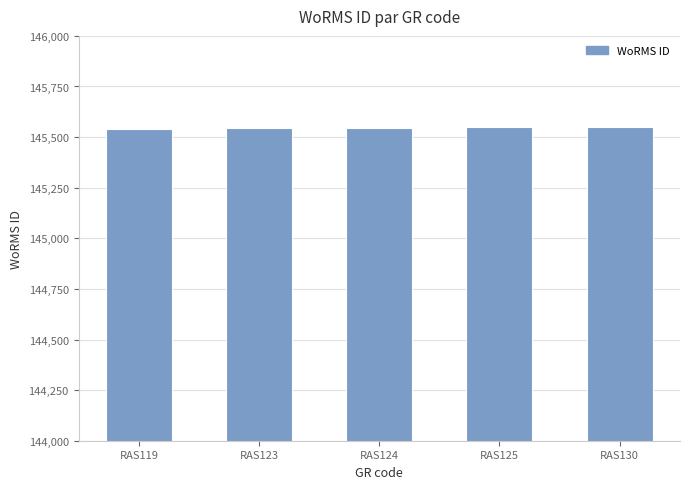

Approximately how many times larger is the value at RAS130 compared to RAS123?

1.0